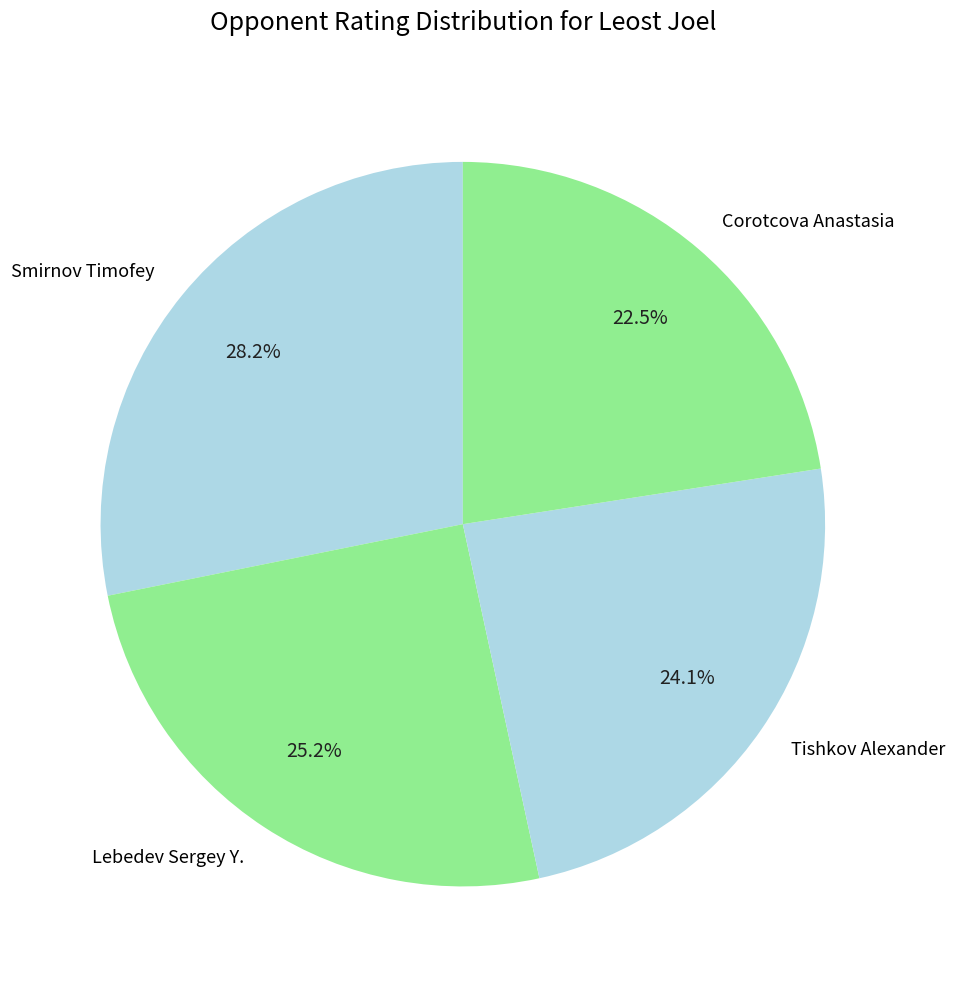

Which category has the smallest portion of the pie?

Corotcova Anastasia